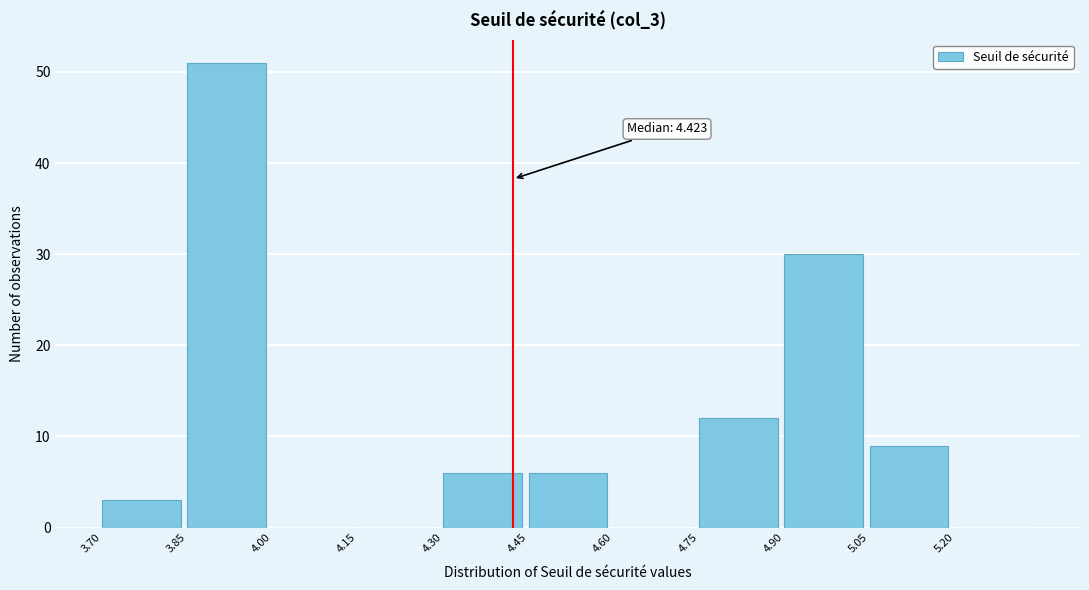

Over which range of the x-axis is the bar tallest?

3.85 to 4.00